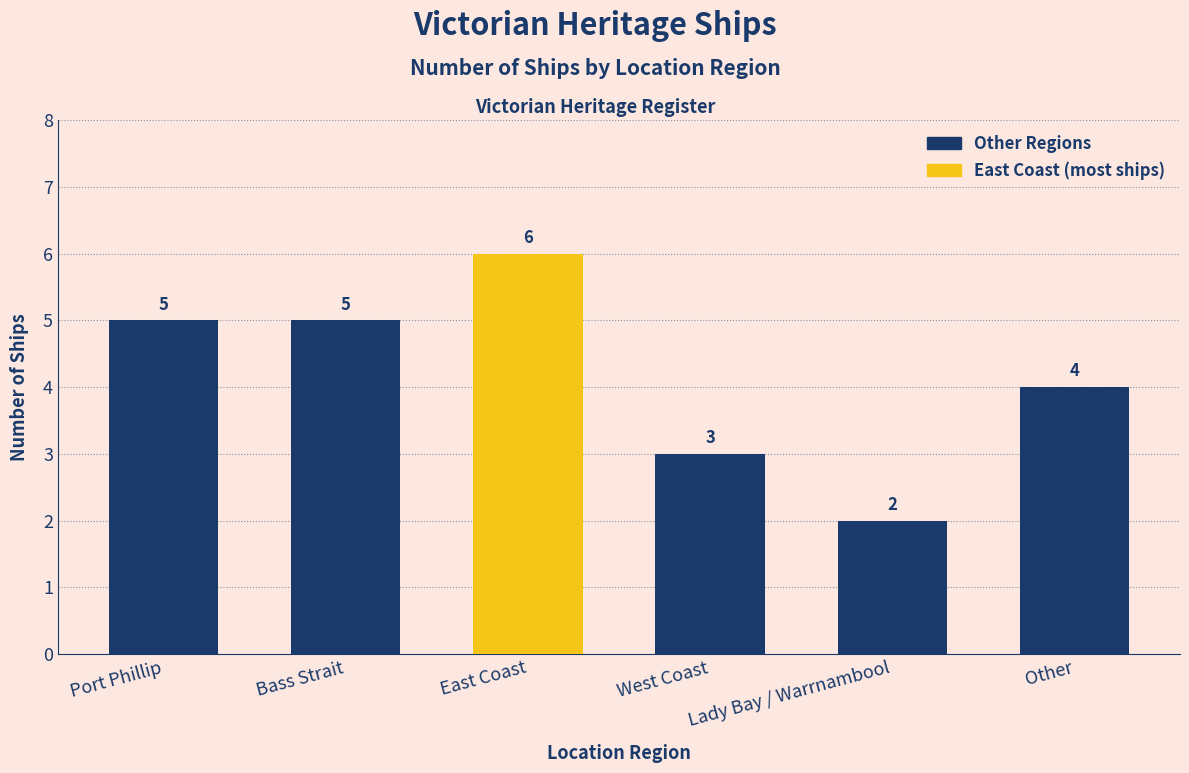

Does the chart contain any negative values?

No